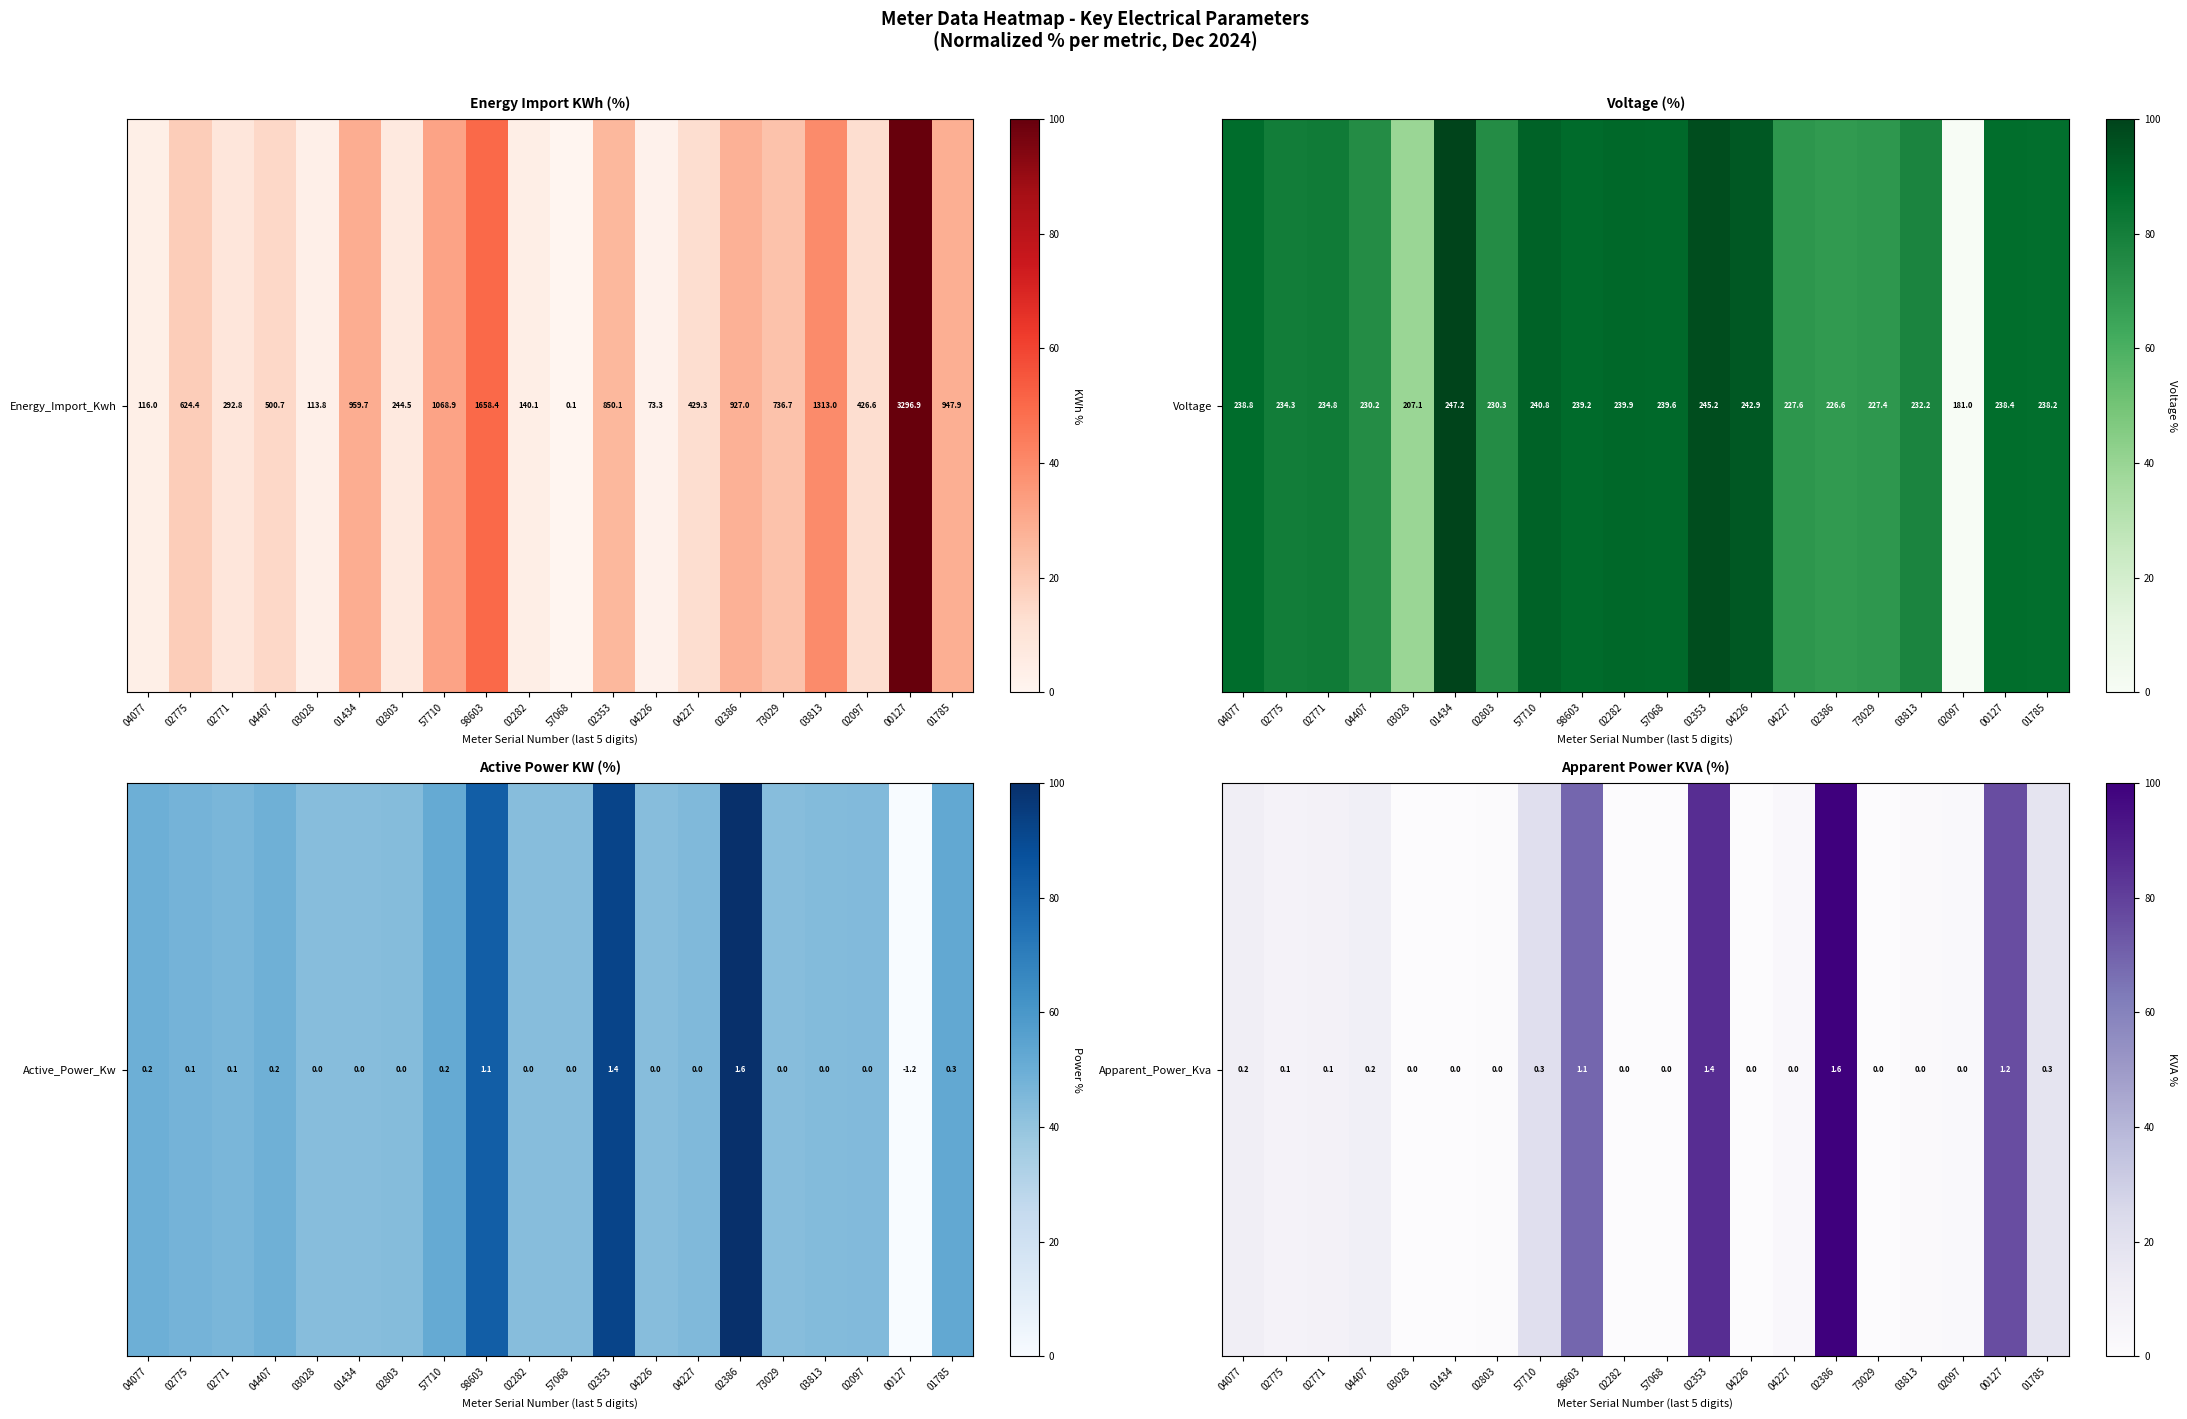

Which label corresponds to the smallest value in the chart?

03028